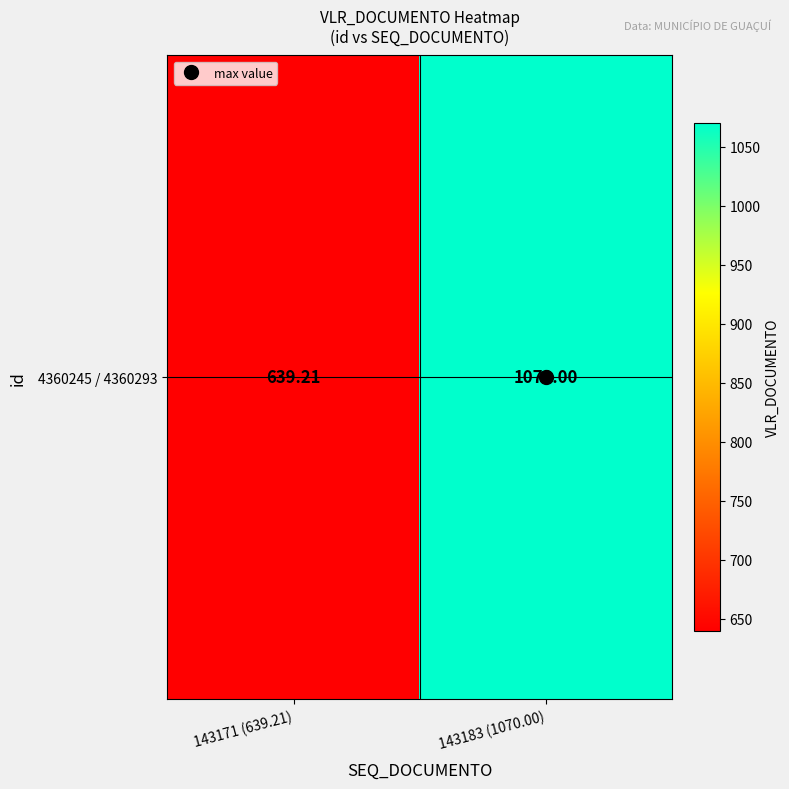

Is it true that the value at 143171 (639.21) is 929.7?

False